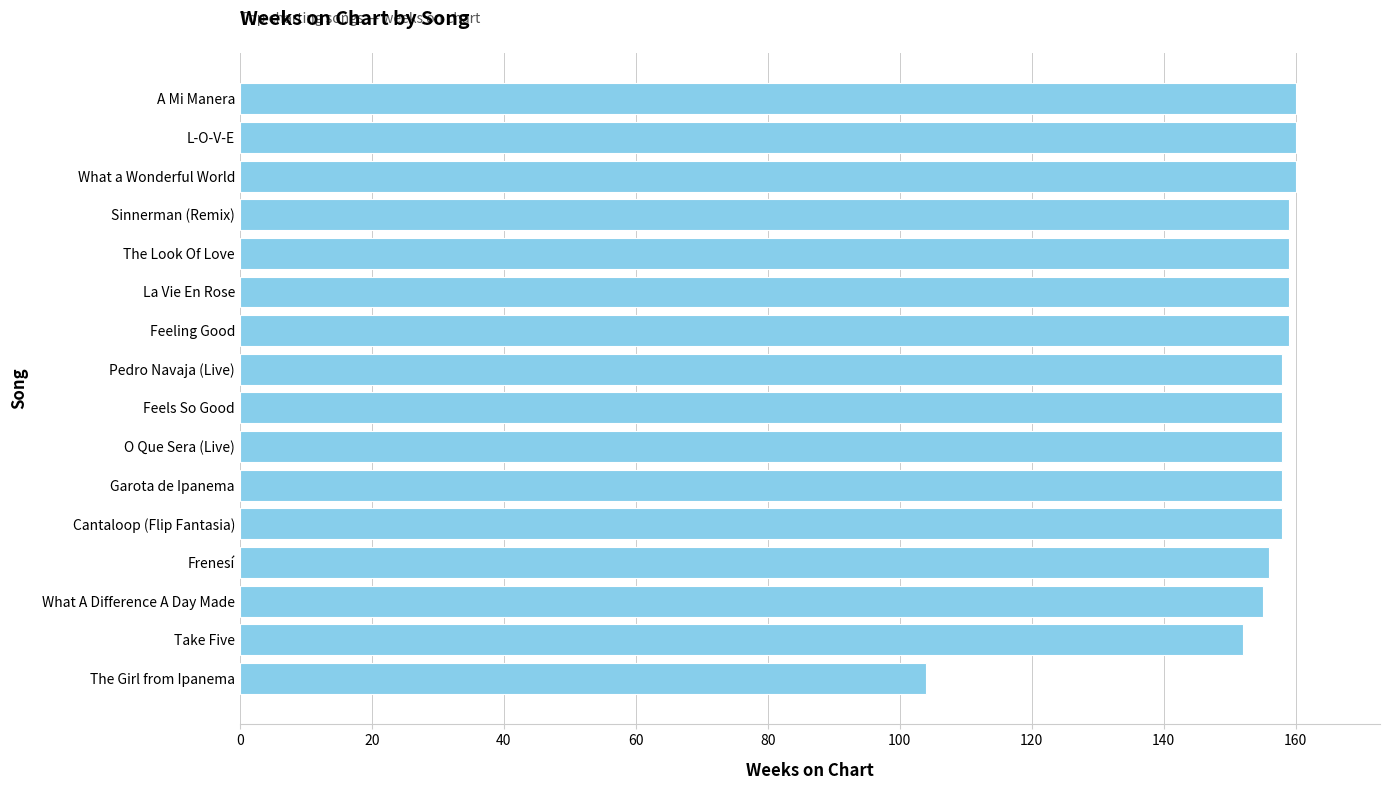

What is the smallest value displayed?

104